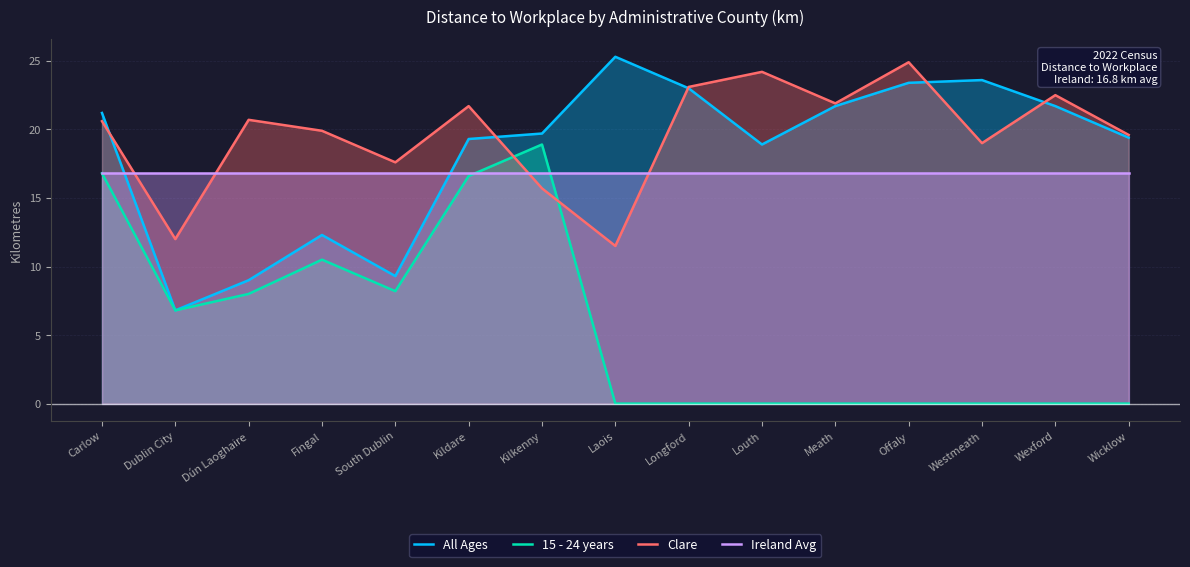

At which label does 15 - 24 years reach its peak?

Kilkenny